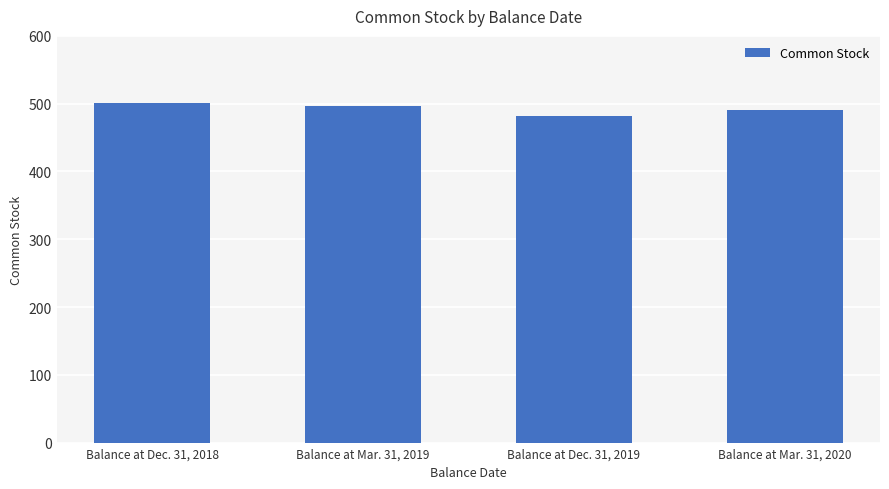

What is the label of the 1st bar from the right?

Balance at Mar. 31, 2020